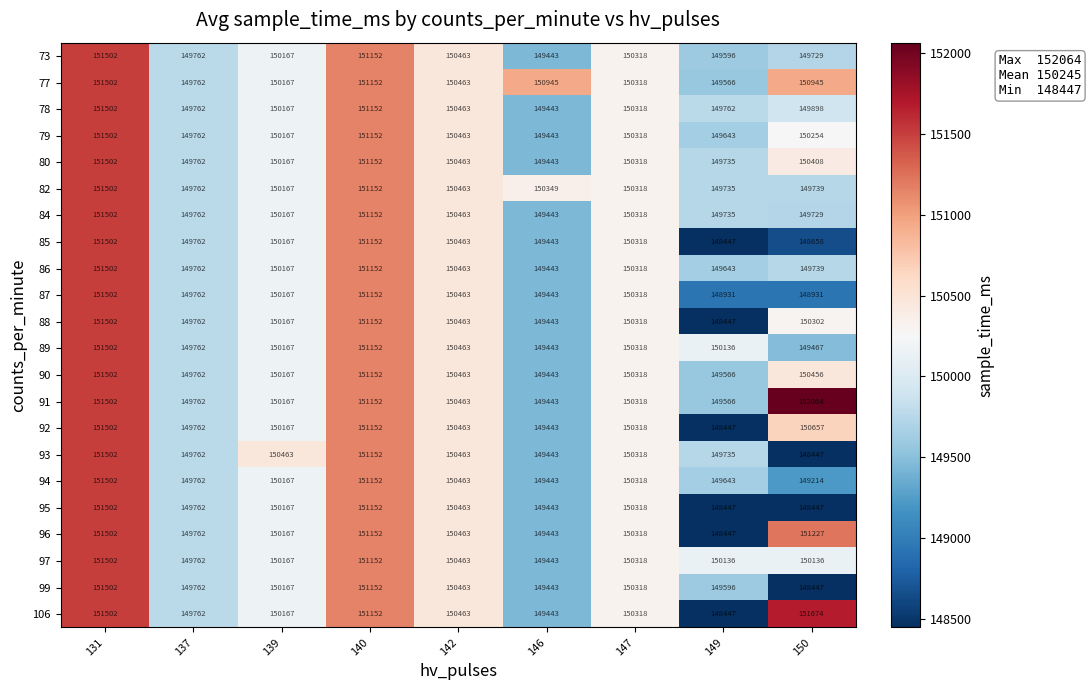

What is the total value across all series at 140?

3325344